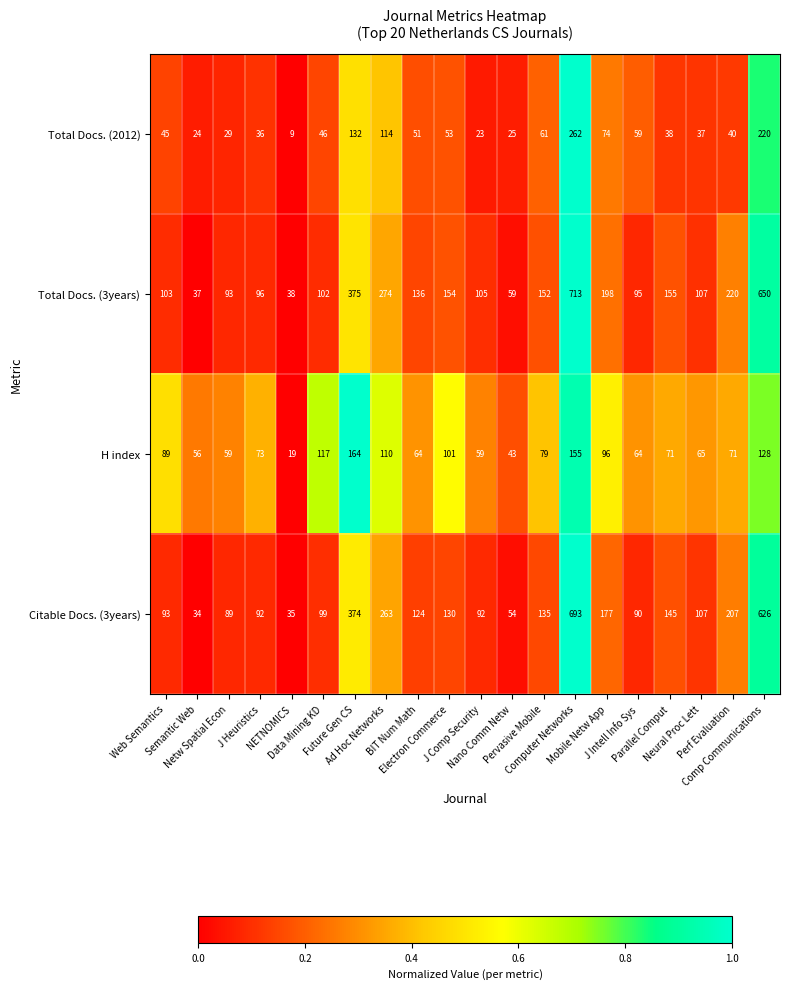

Which series has the largest total across all categories?

Total Docs. (3years)